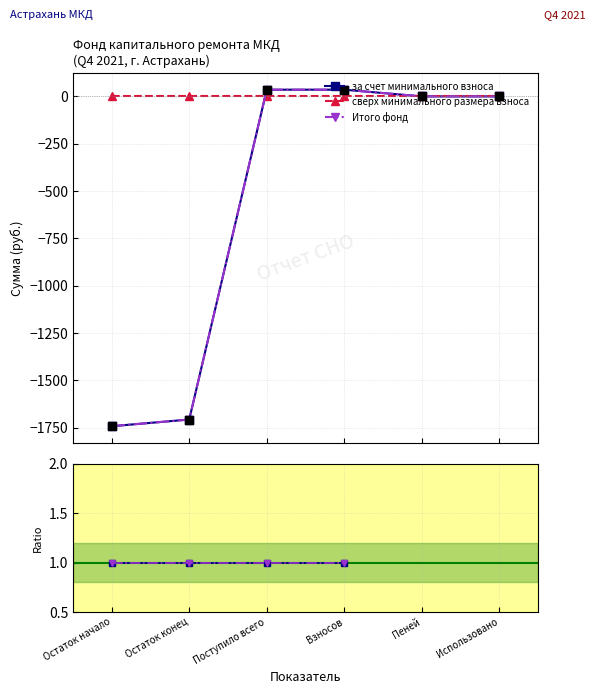

Which series reaches the maximum Y coordinate?

за счет минимального взноса